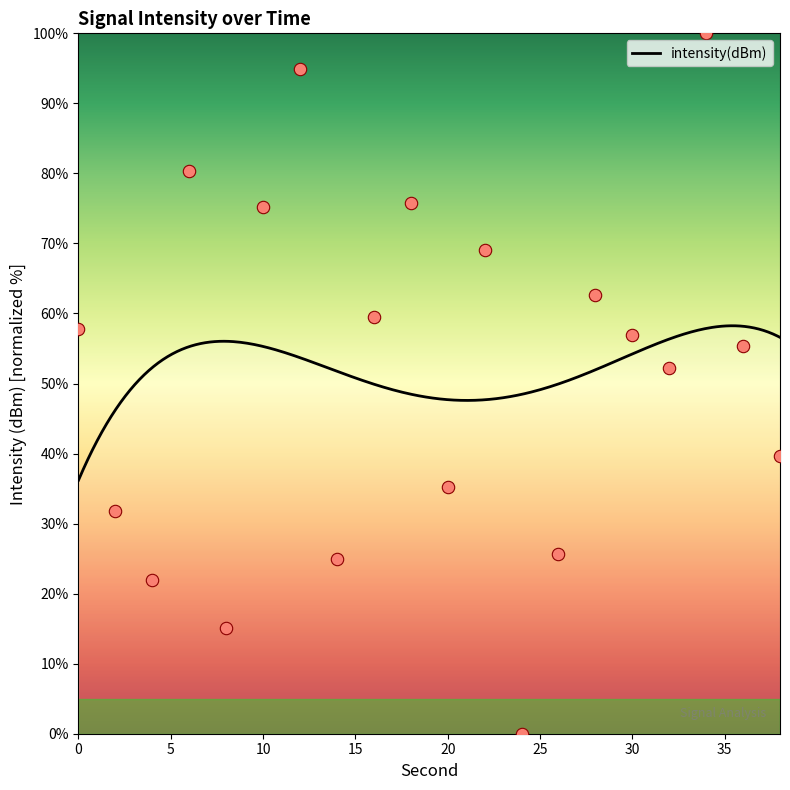

What is the ratio of the value at 16 to the value at 14?

2.4